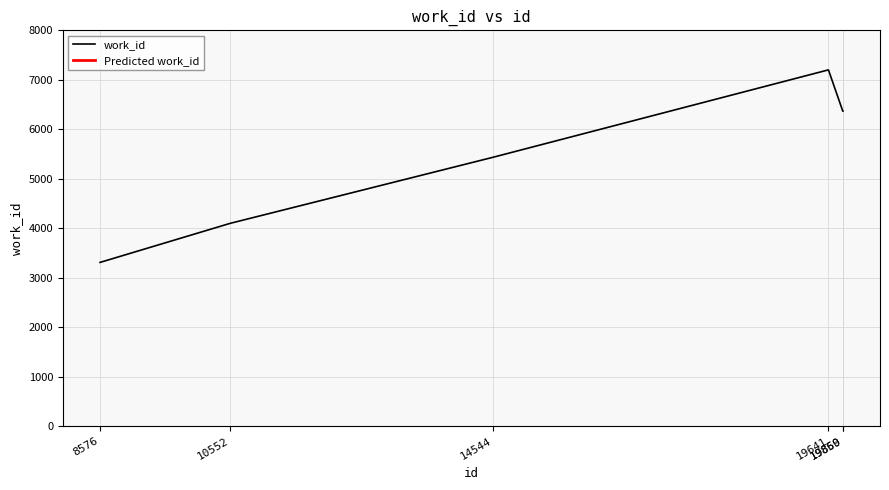

At which label does the data first exceed 6366?

19641